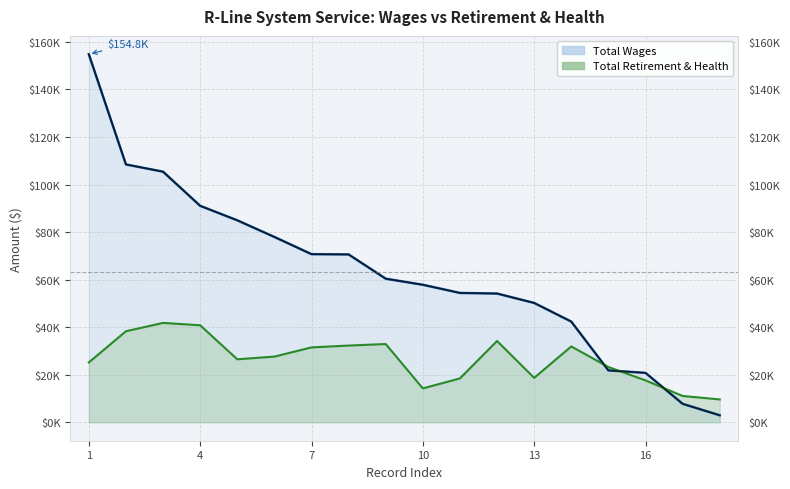

Does the chart display data point markers on the line(s)?

No